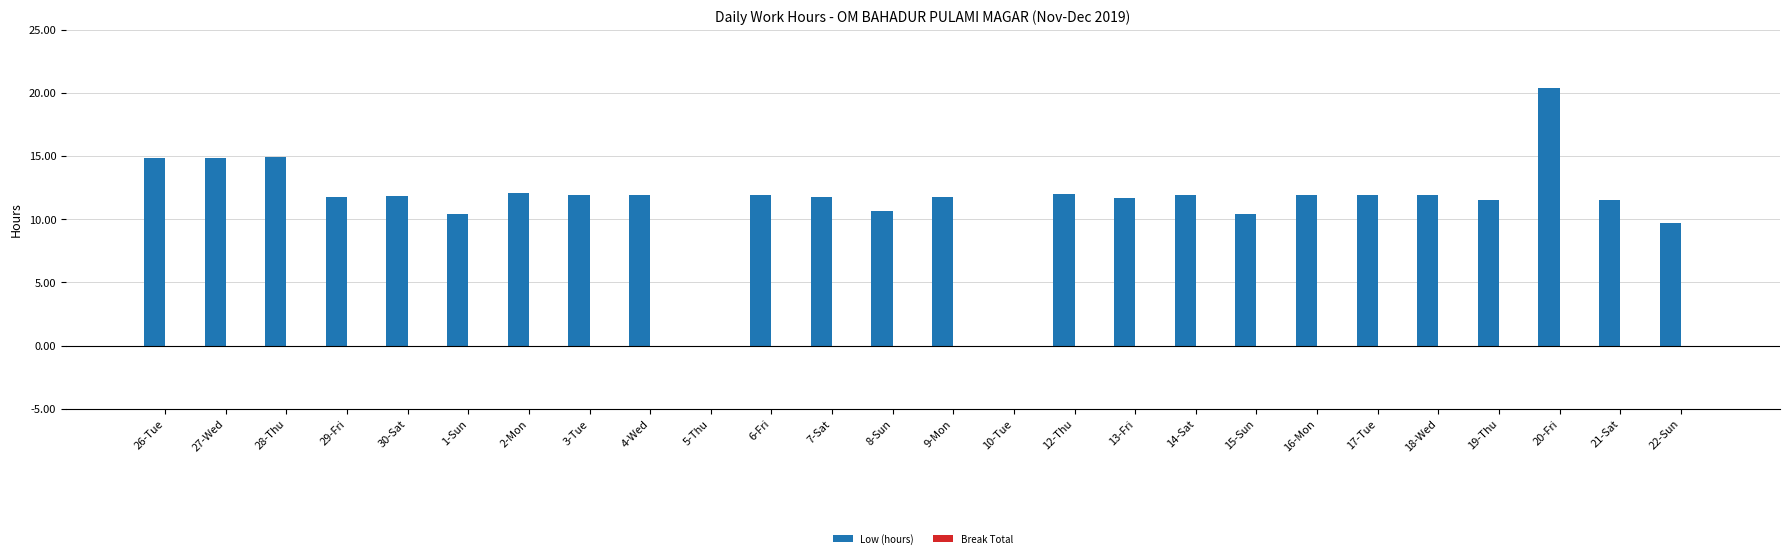

True or false: the data shows 12.0 at 12-Thu.

True